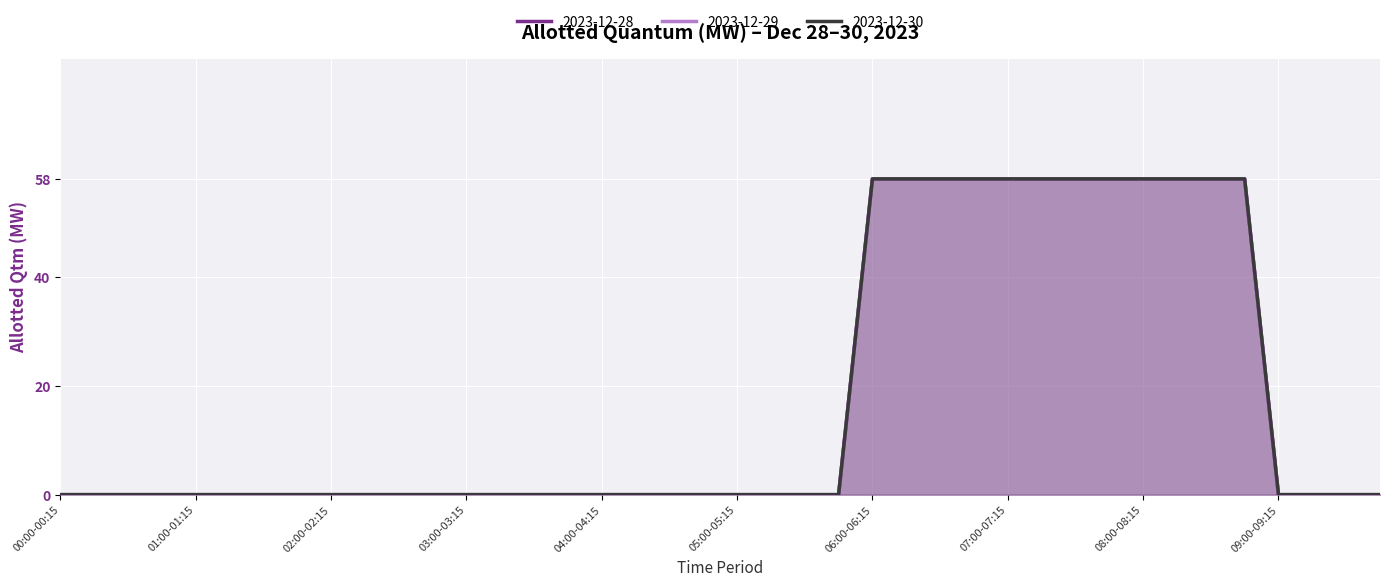

True or false: 2023-12-28 and 2023-12-30 intersect in this chart.

False